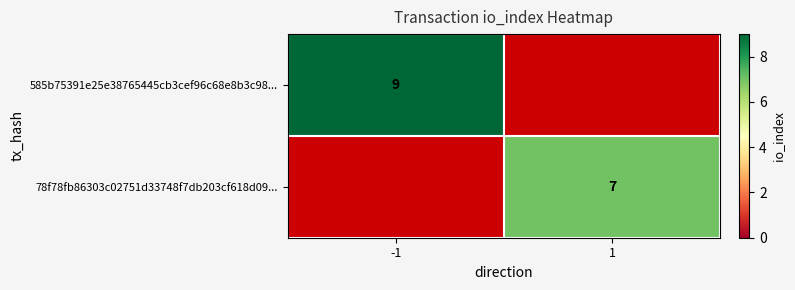

The value of 585b75391e25e38765445cb3cef96c68e8b3c98... at -1 is 9. True or false?

True